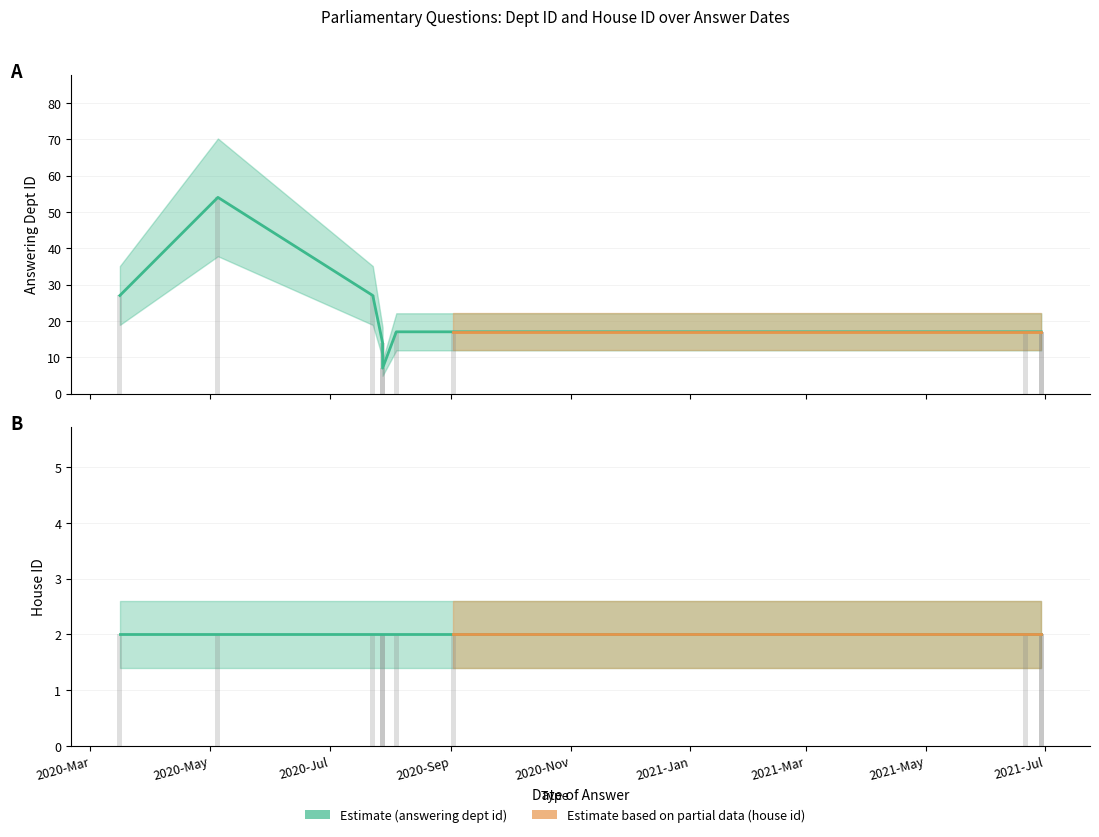

At 2020-Nov, list the series in order from largest to smallest.

answering dept id, house id